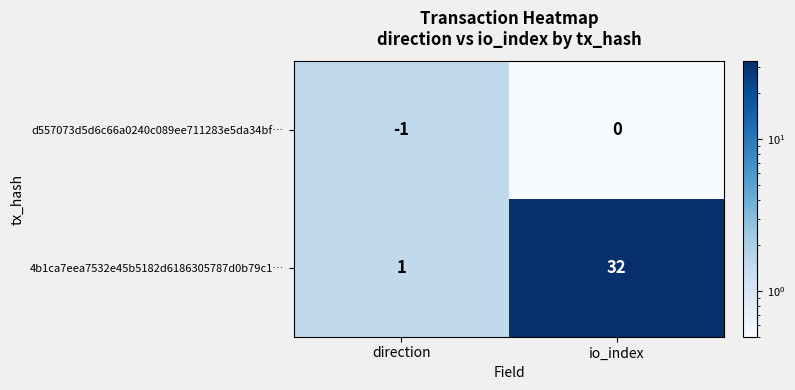

What is the total value across all series at direction?

0